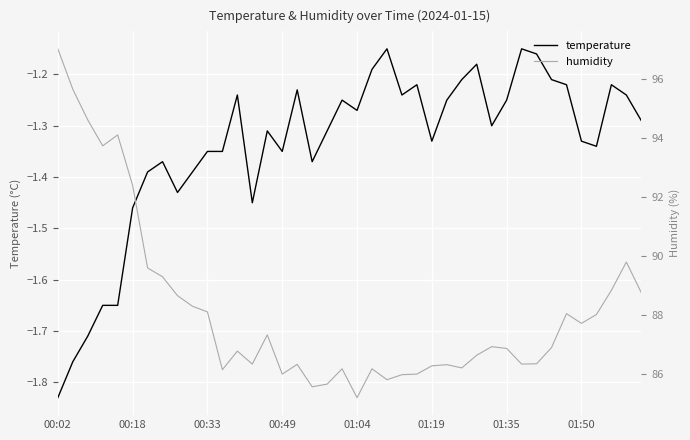

Which series has the largest range (max minus min)?

humidity